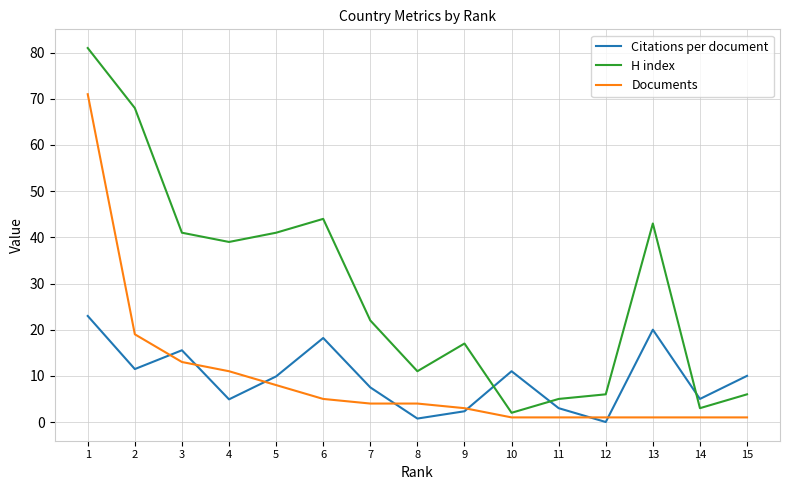

What is the difference between the highest and lowest values at 15?

9.0